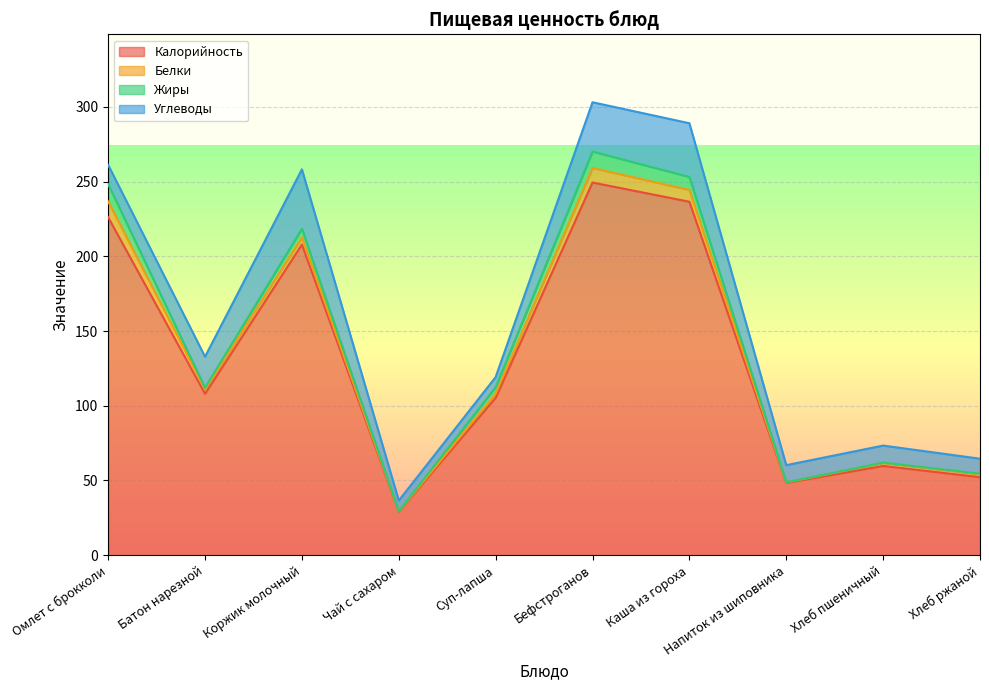

What is the total value across all series at Омлет с брокколи?

261.1